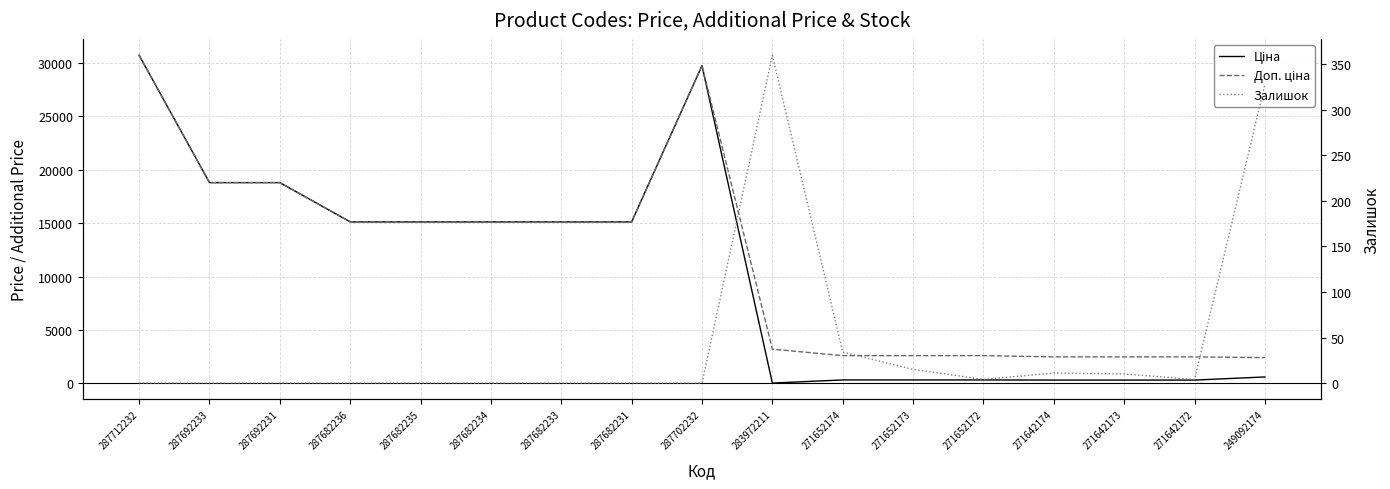

True or false: Ціна and Доп. ціна cross at least once.

False